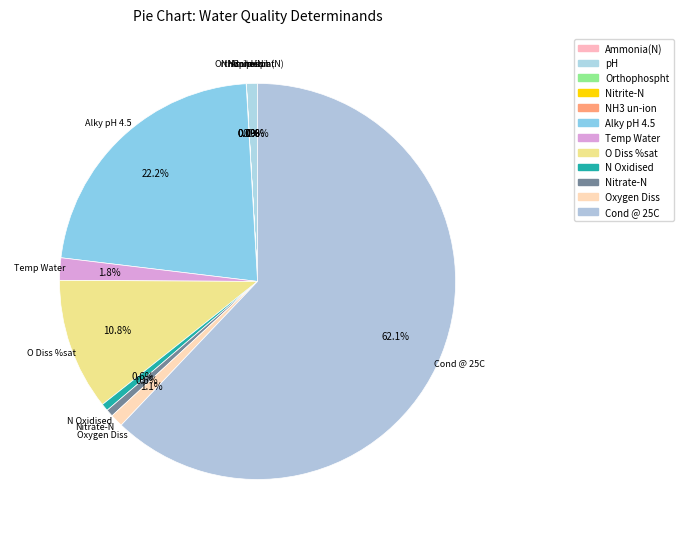

What is the largest slice in the pie chart?

Cond @ 25C